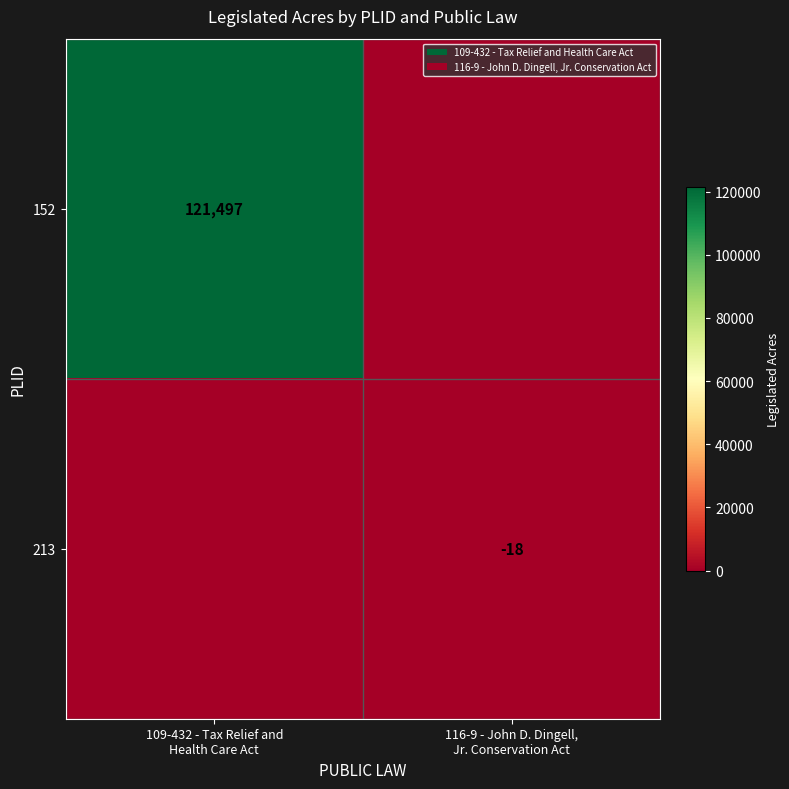

Rank the series by their average value, from highest to lowest.

152, 213